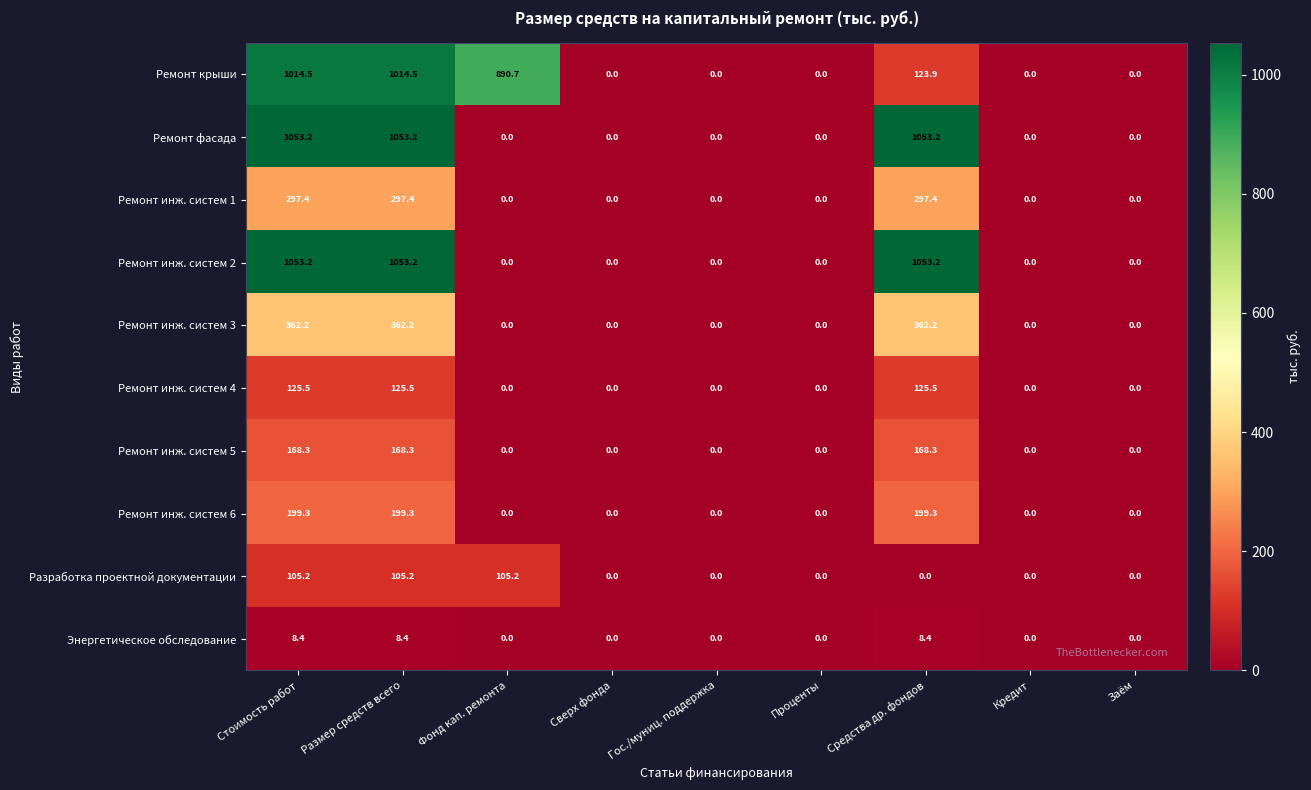

Between Стоимость работ and Средства др. фондов, which series saw the biggest shift?

Ремонт крыши